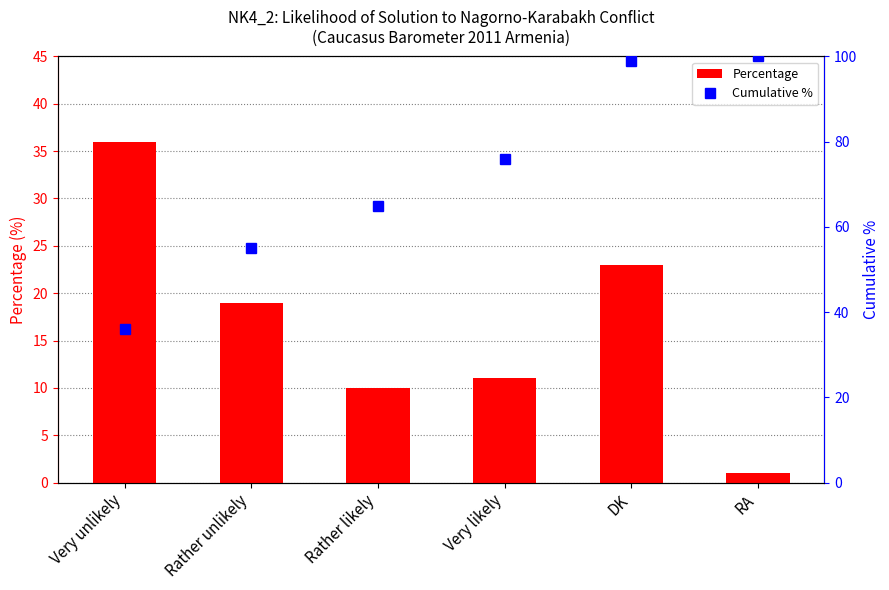

What is the highest value of the Percentage series?

36